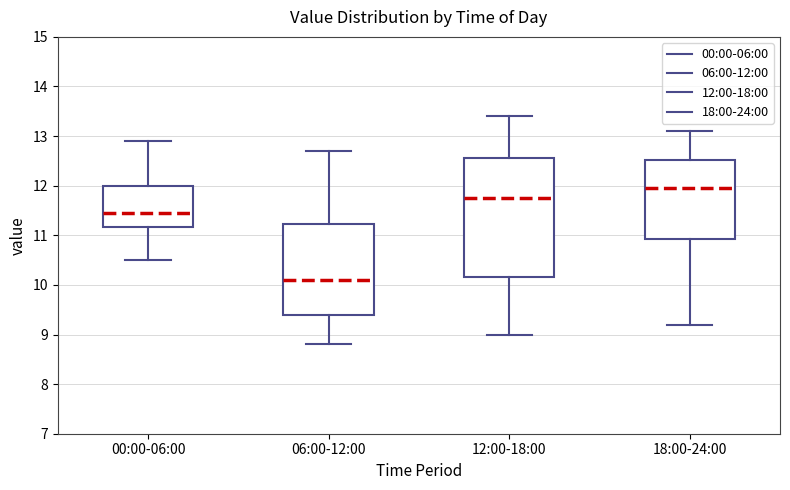

Which box is the tallest, from its lower edge to its upper edge?

12:00-18:00